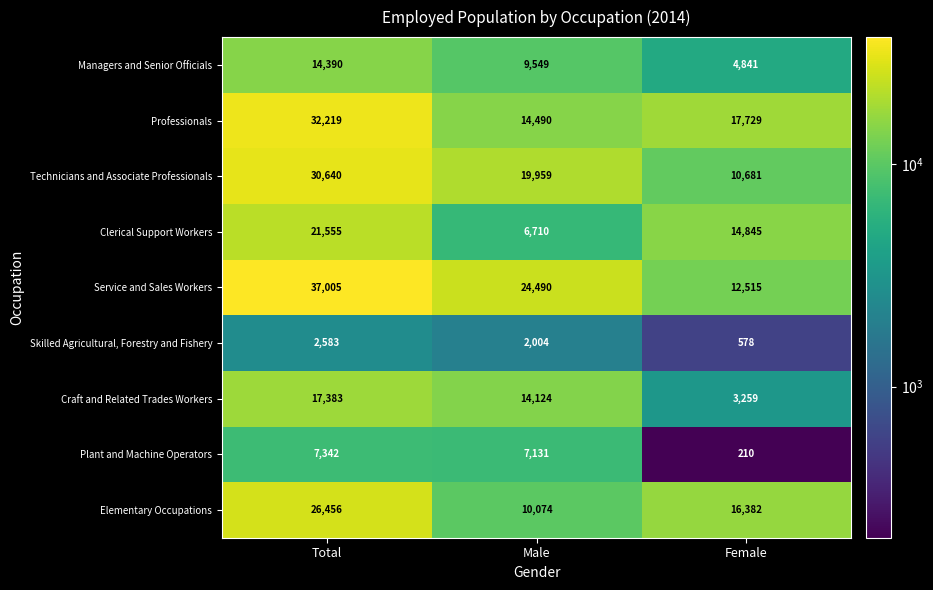

How many data points in Professionals are less than 17729?

1